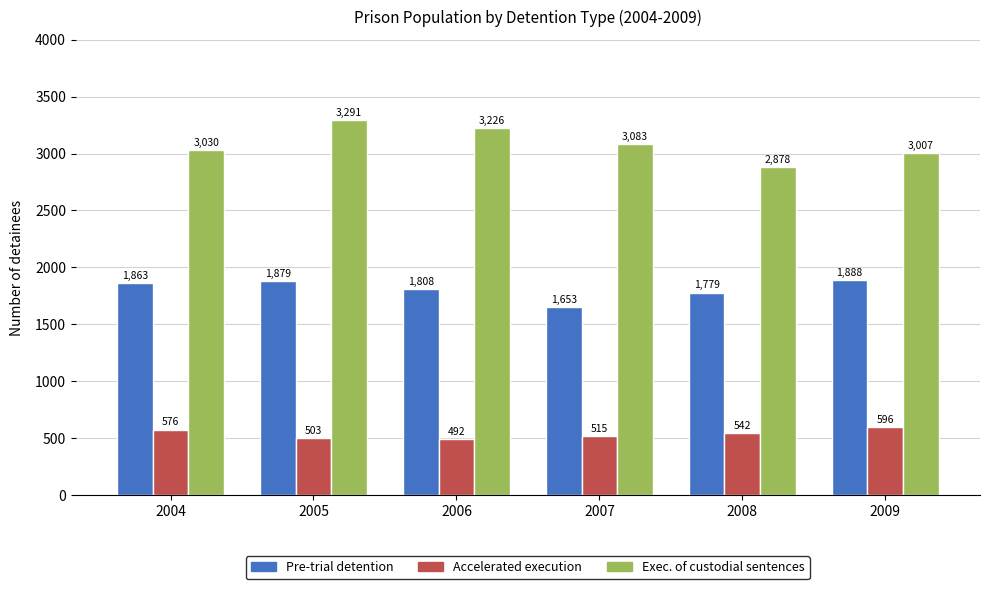

The Accelerated execution series shows 839 at 2005. True or false?

False